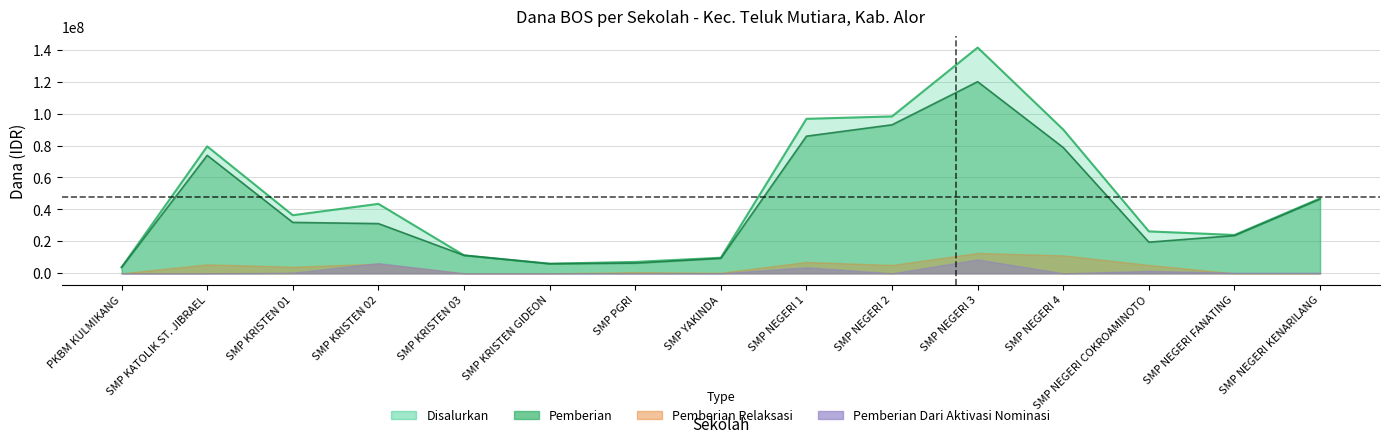

What is the greatest value displayed?

141375000